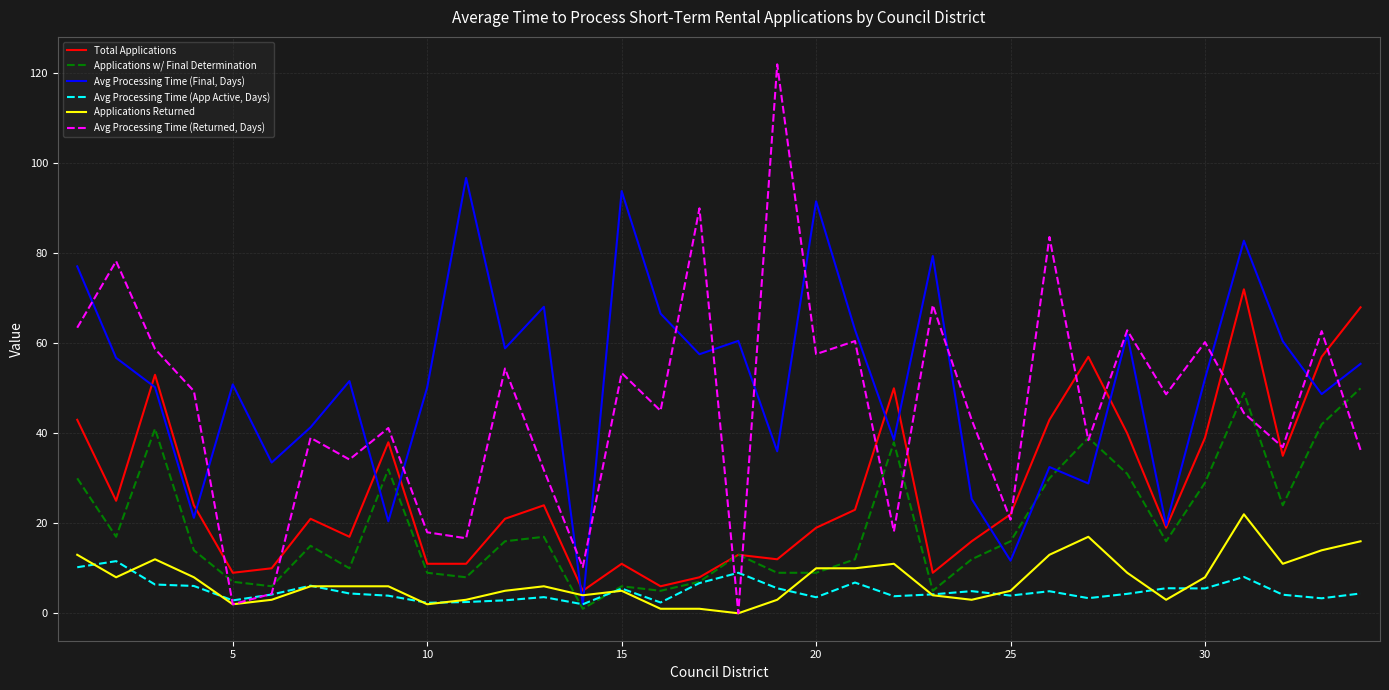

What are all the series names shown in the legend?

Total Applications, Applications w/ Final Determination, Avg Processing Time (Final, Days), Avg Processing Time (App Active, Days), Applications Returned, Avg Processing Time (Returned, Days)